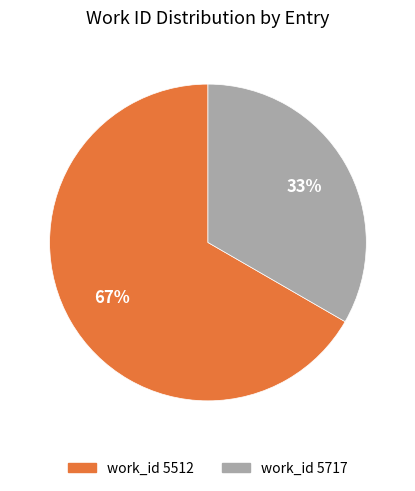

Is there a majority slice in this chart?

Yes